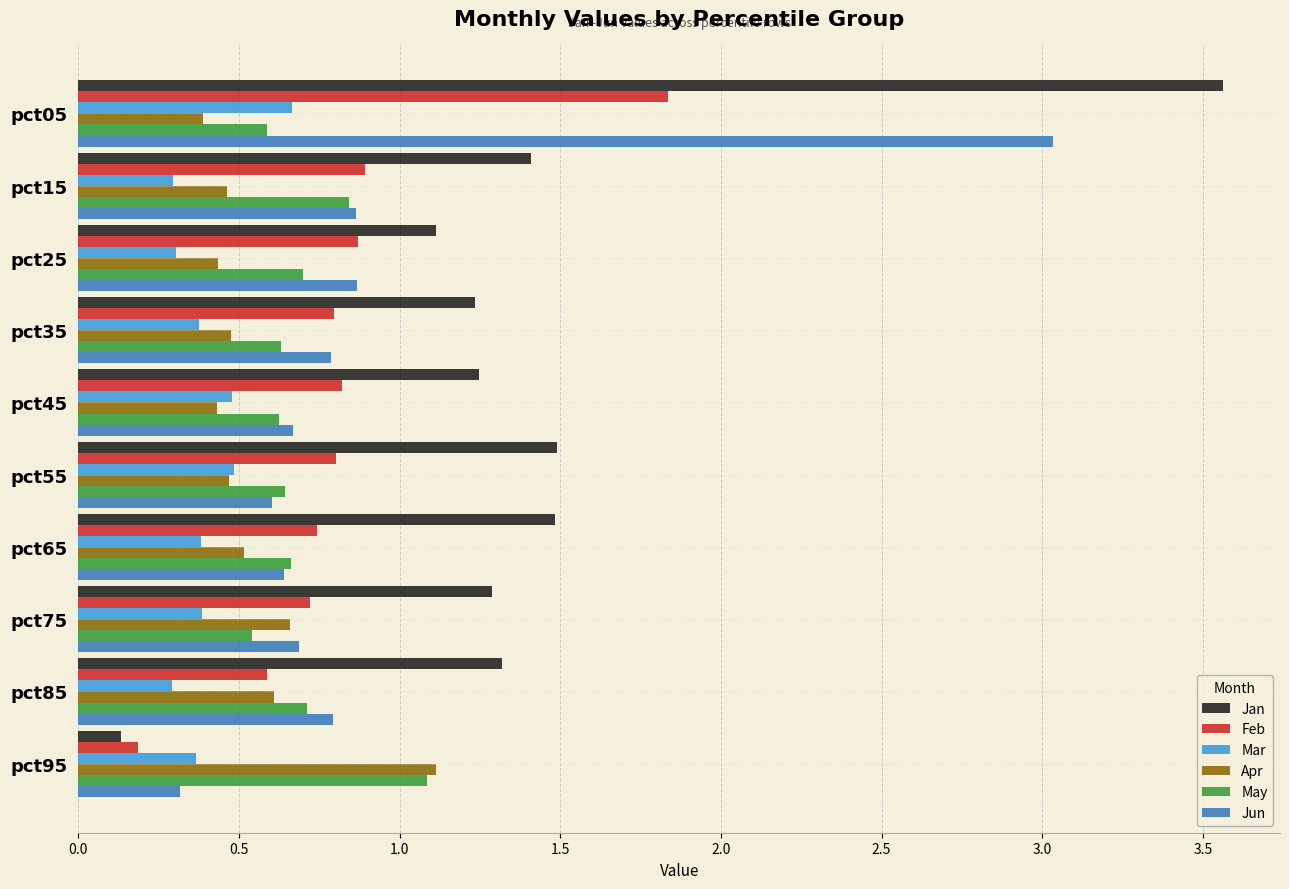

Which series has the largest total across all categories?

Jan